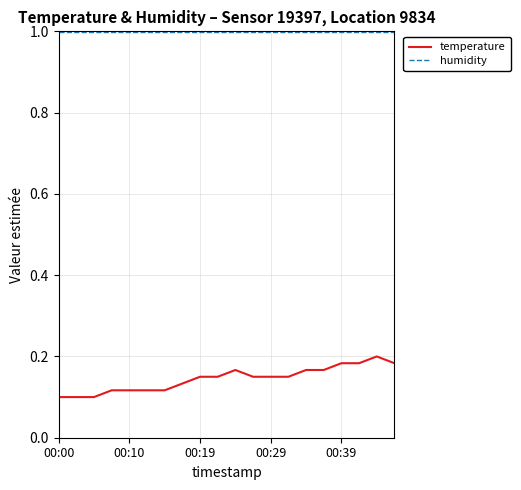

True or false: temperature and humidity cross at least once.

False